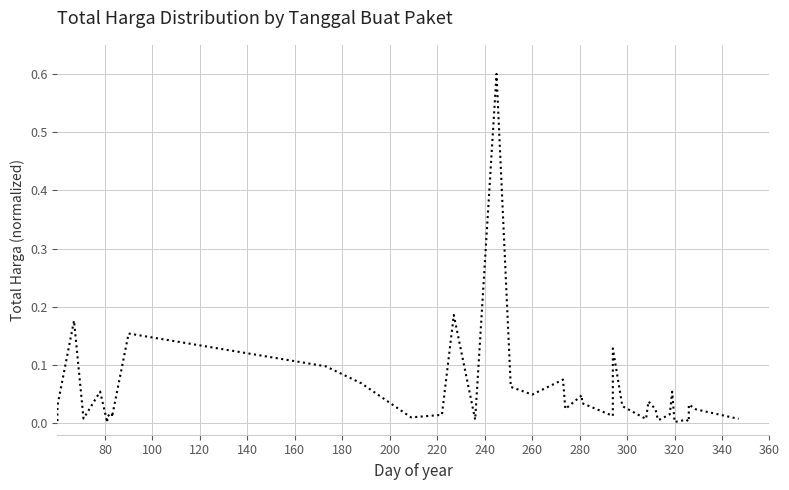

The chart shows a value of 0.0 at 200. True or false?

False